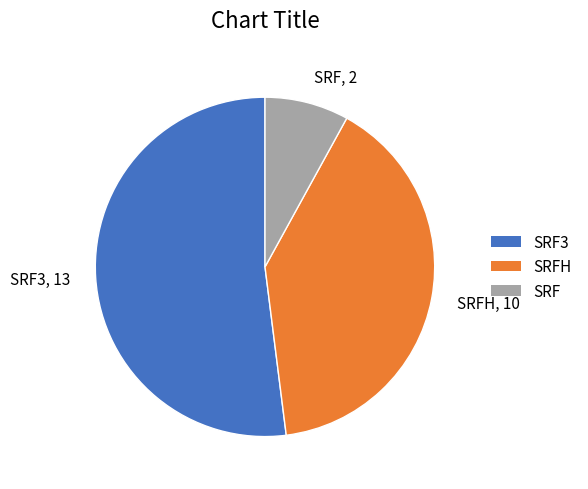

Do SRF, 2 and SRFH, 10 together represent more than half of the pie?

No